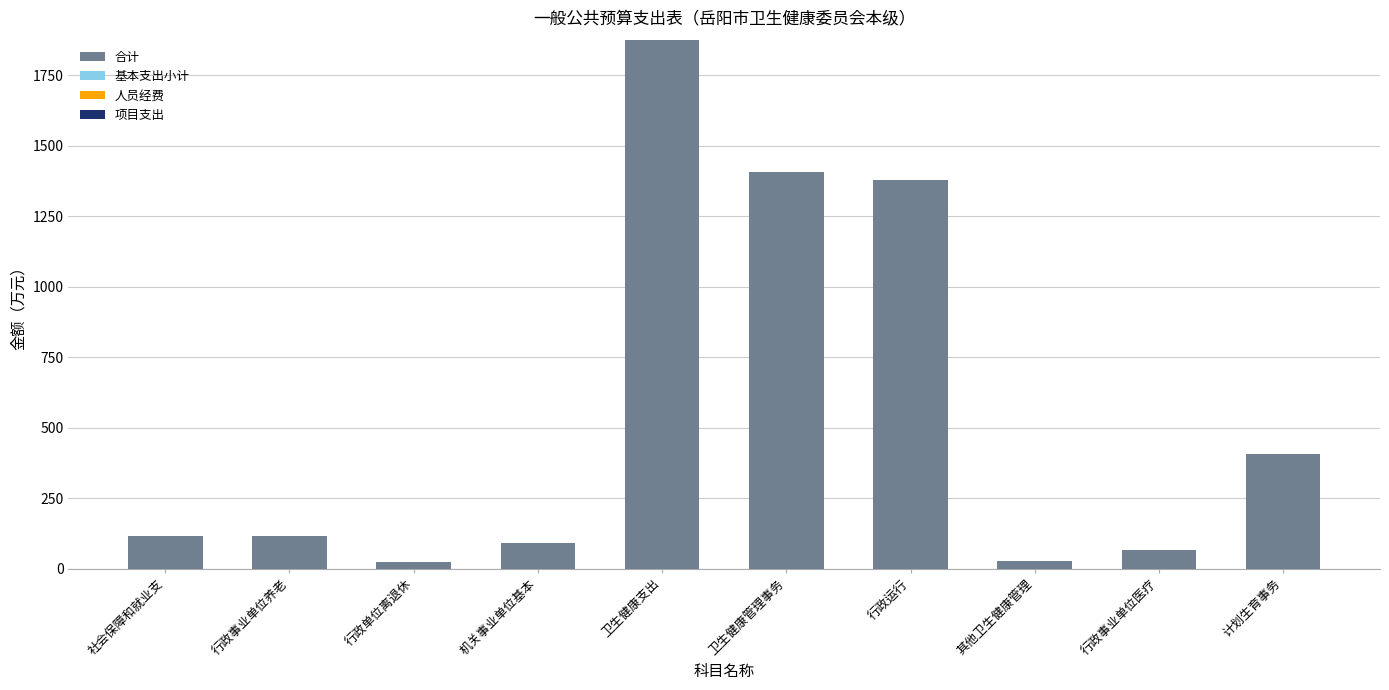

What is the value of the 4th bar from the left?

92.2